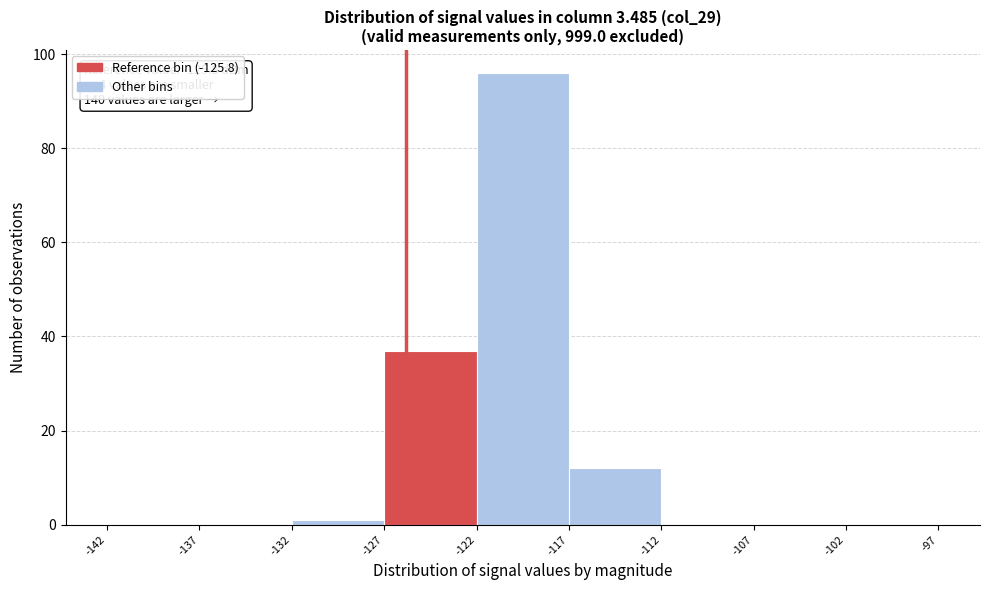

Which range on the x-axis has the tallest bar?

-122 to -117